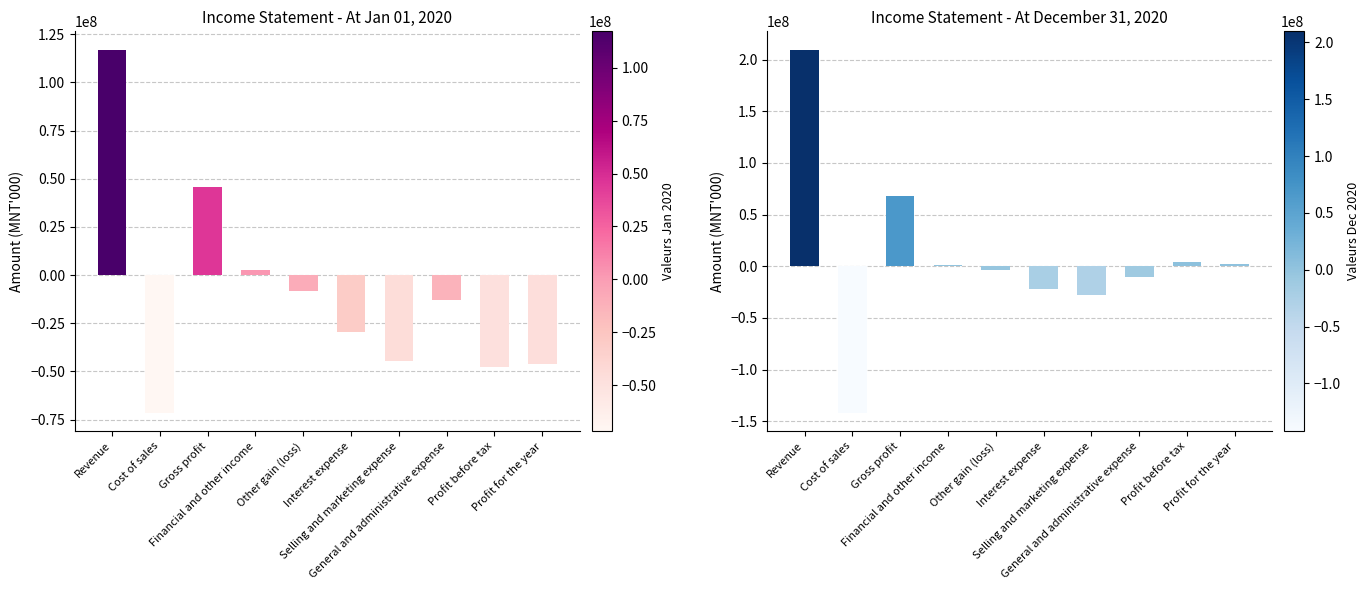

Rank the series at Revenue from highest to lowest value.

At December 31, 2020, At Jan 01, 2020